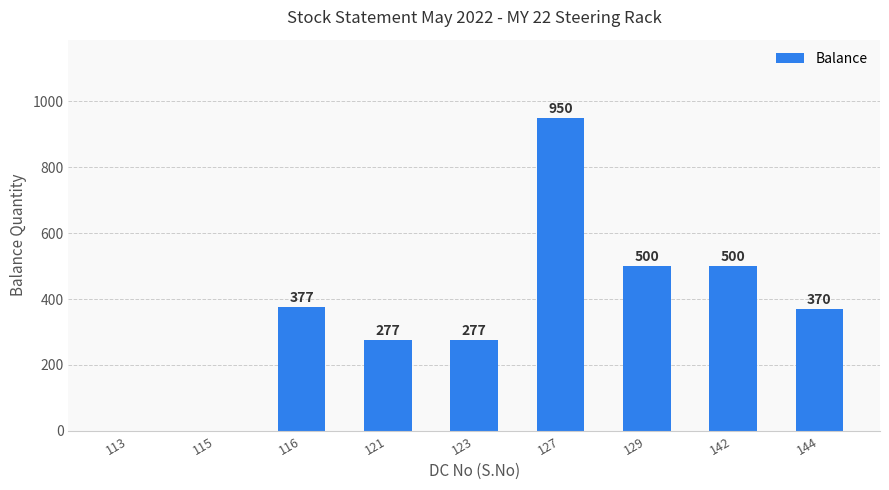

Reading left to right, transcribe all the data shown in this chart.

113=0	115=0	116=377	121=277	123=277	127=950	129=500	142=500	144=370